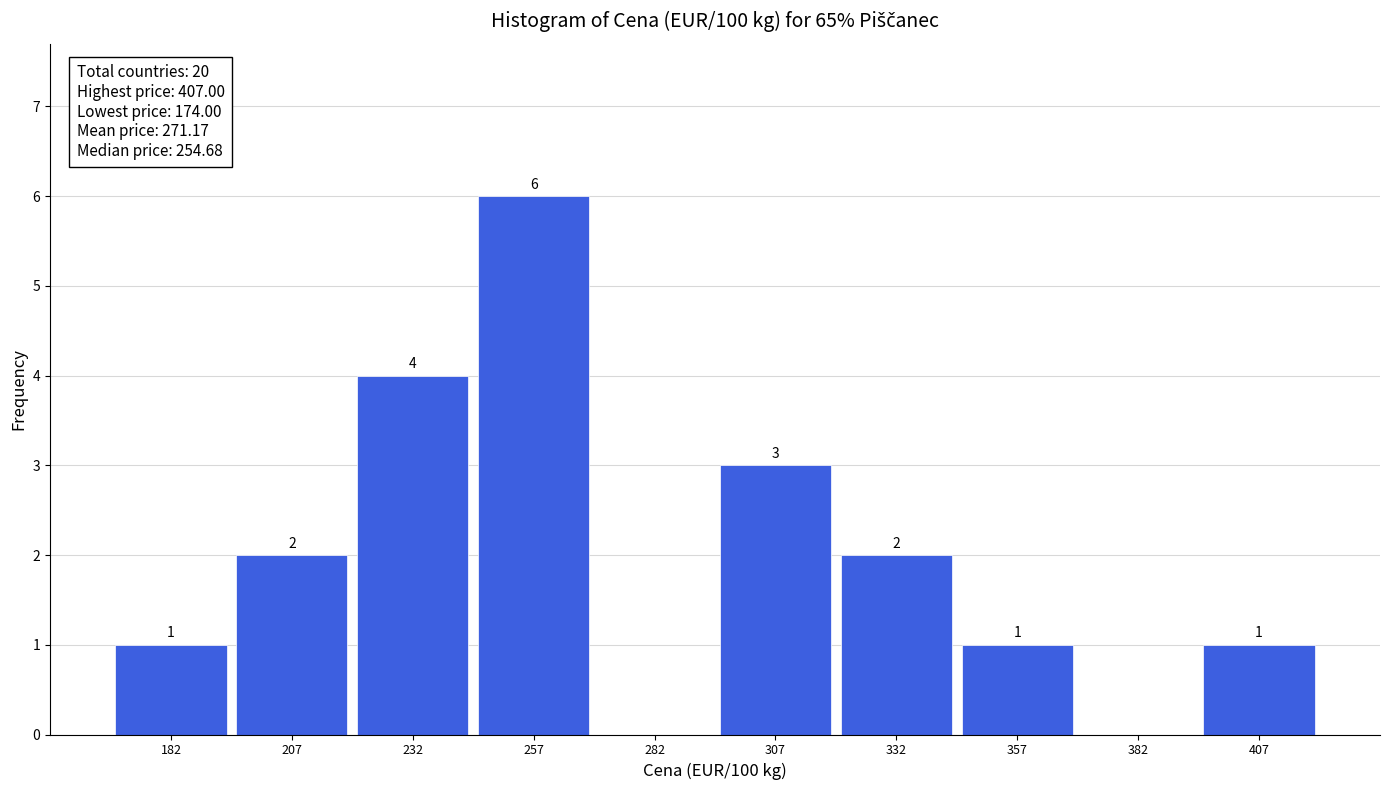

Which range on the x-axis has the tallest bar?

245 to 270